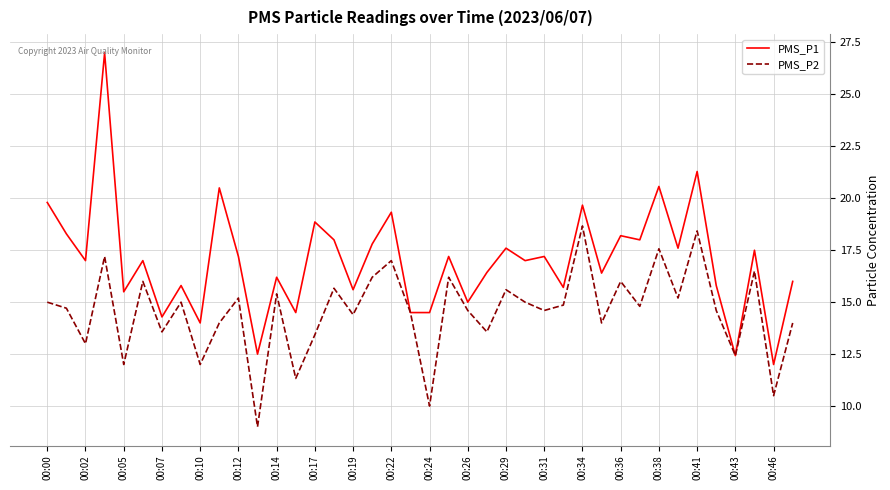

Rank the series by their average value, from highest to lowest.

PMS_P1, PMS_P2